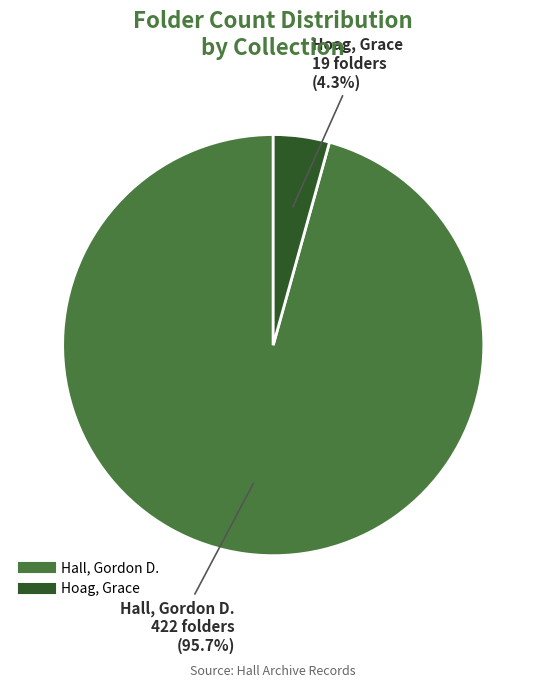

To the nearest percent, what is the combined percentage of Hall, Gordon D. and Hoag, Grace?

100%